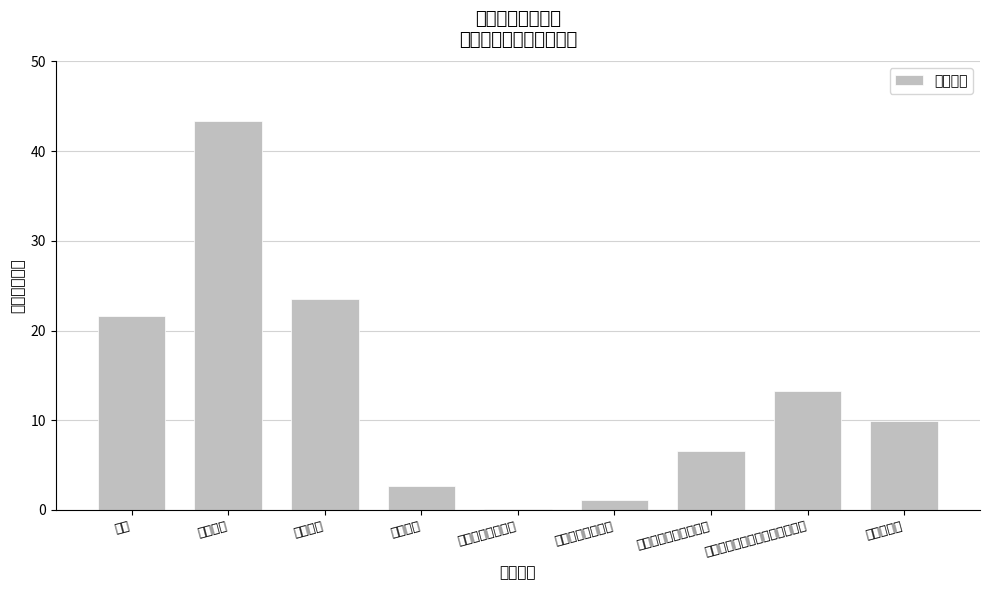

What is the minimum value shown in the chart?

0.1